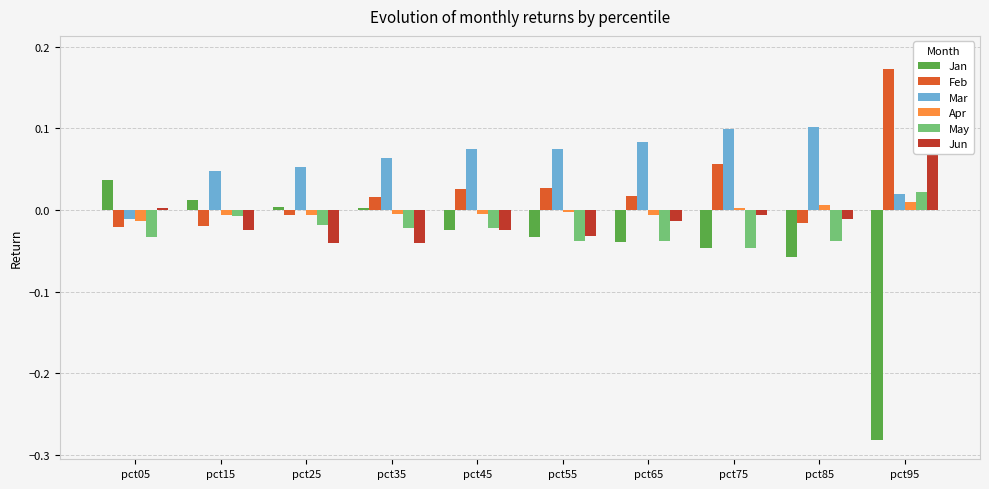

Rank the series by their maximum value, from highest to lowest.

Jun, Feb, Mar, Jan, May, Apr